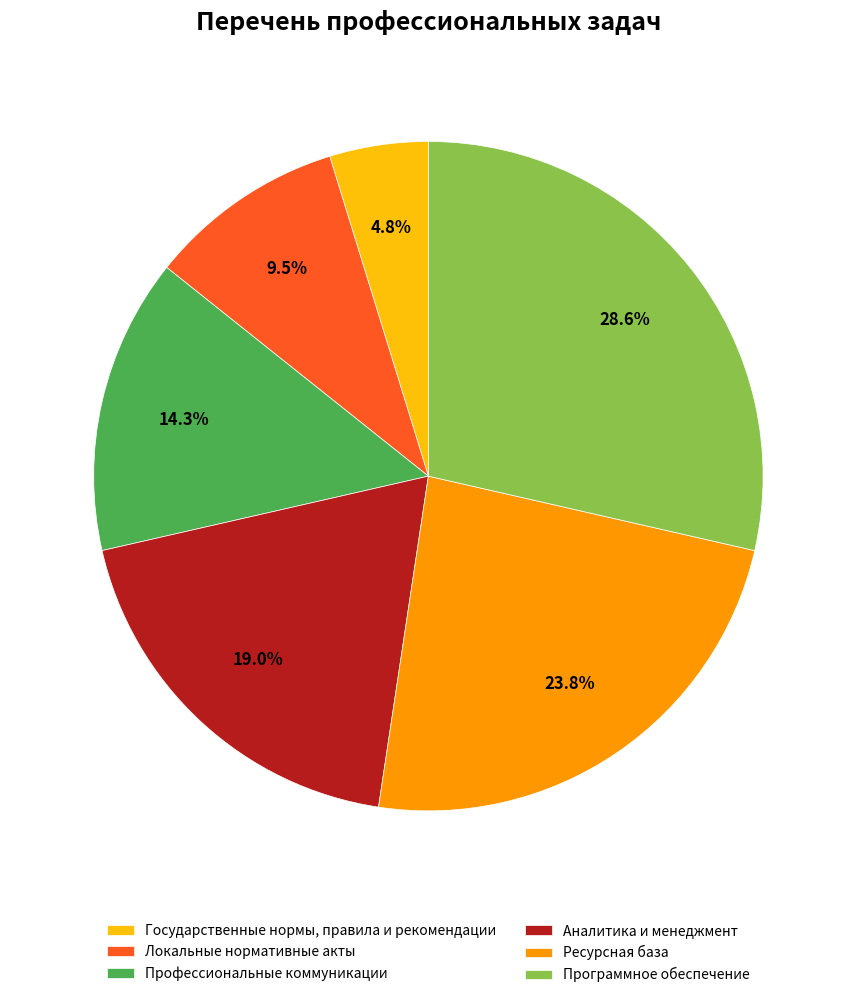

True or false: Государственные нормы, правила и рекомендации accounts for 11% of the total.

False